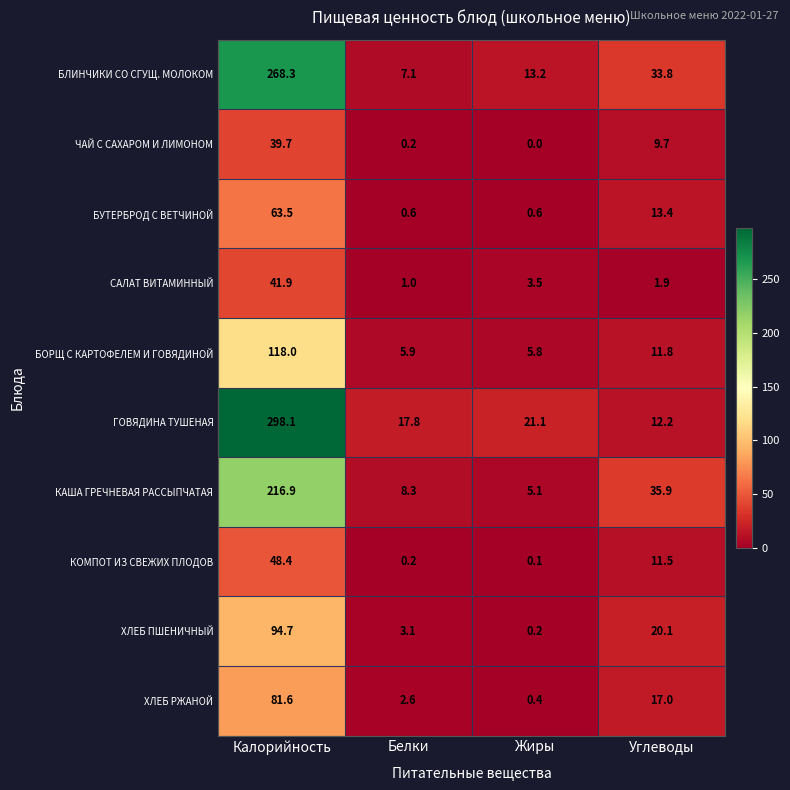

What is the spread (max minus min) of values at Калорийность?

258.4